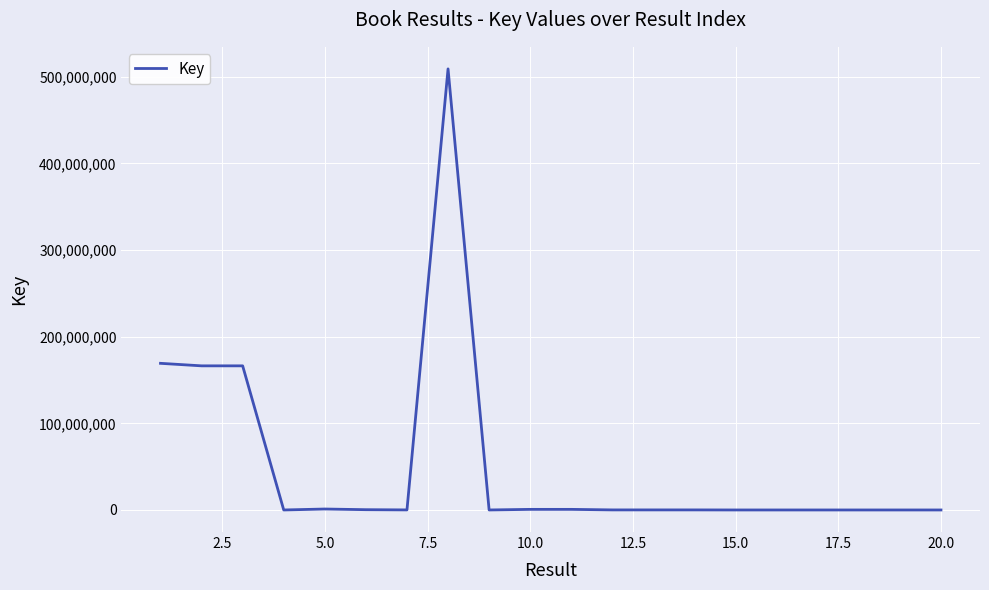

What is the greatest value displayed?

509170667